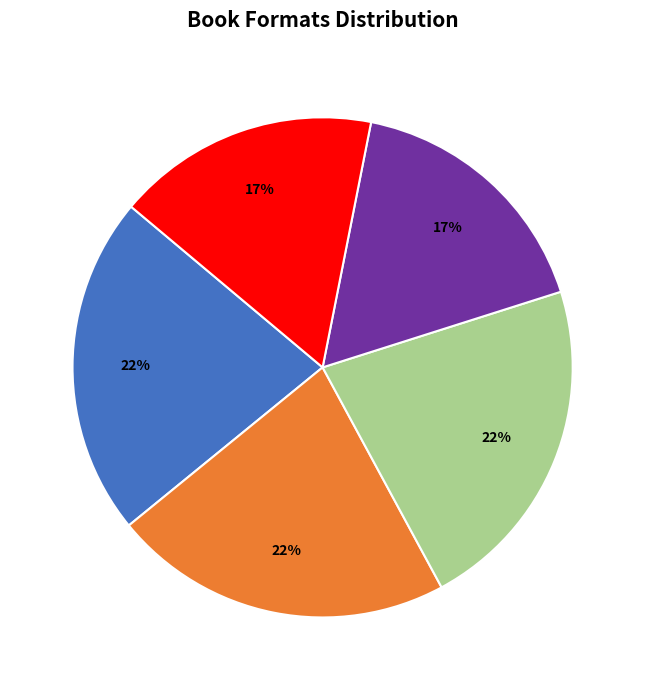

To the nearest percent, what is the difference between the largest and smallest slice percentages?

5%